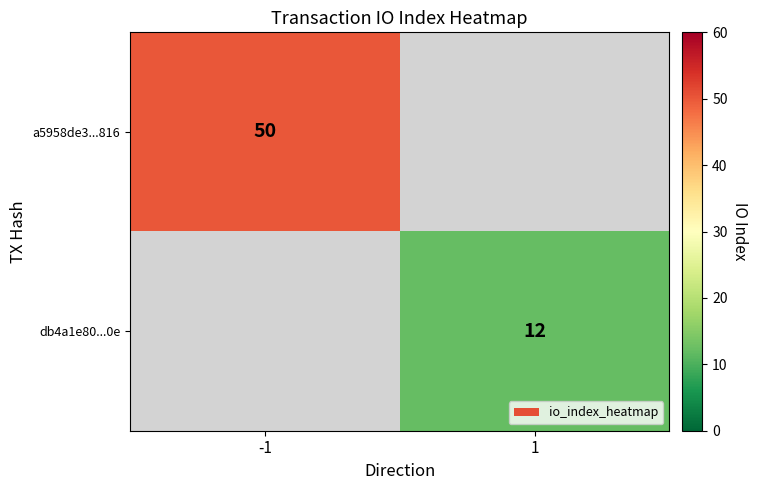

Is it true that db4a1e80...0e equals 12 at 1?

True